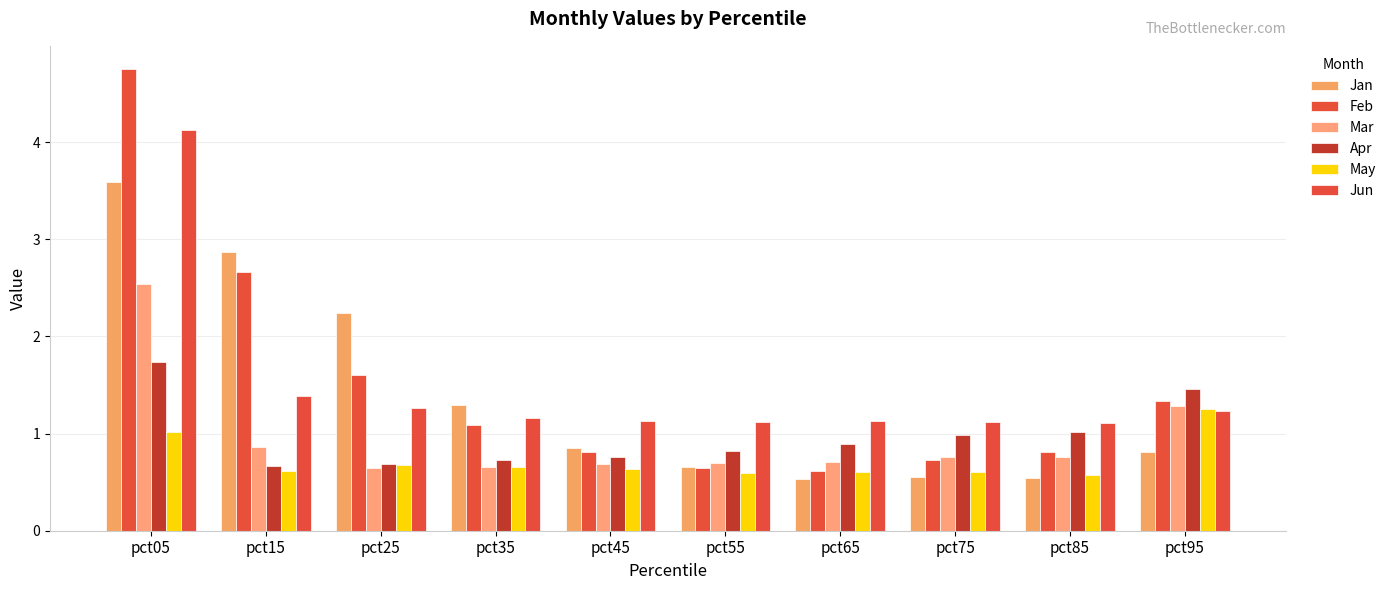

Between pct55 and pct25, which is larger?

pct25